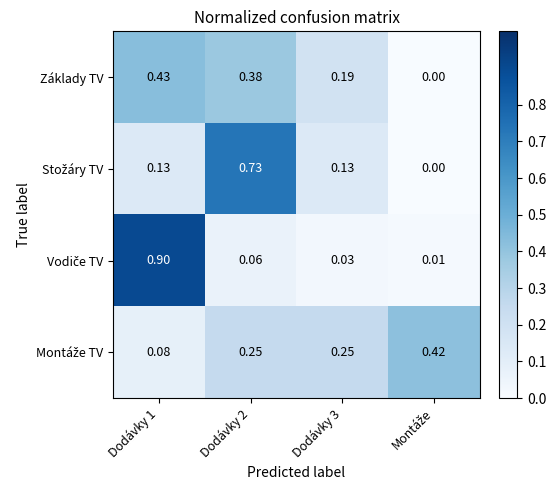

Count the number of categories in the chart.

4